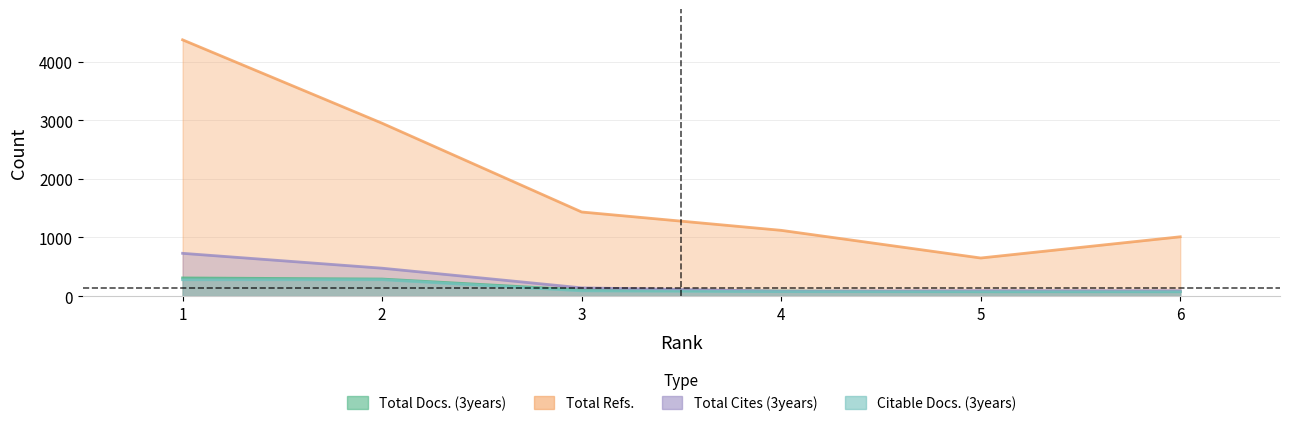

At which category does the chart reach its minimum across all series?

6